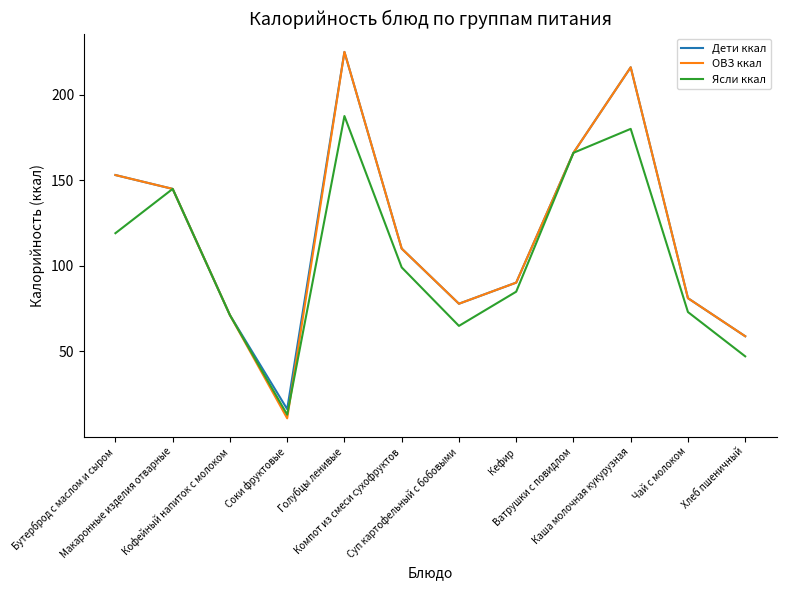

Where is Дети ккал nearest to the value 120?

Компот из смеси сухофруктов